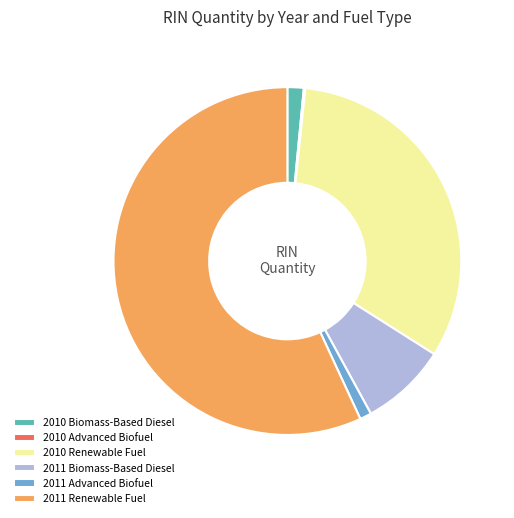

Is the sum of 2011 Biomass-Based Diesel and 2011 Advanced Biofuel greater than half?

No